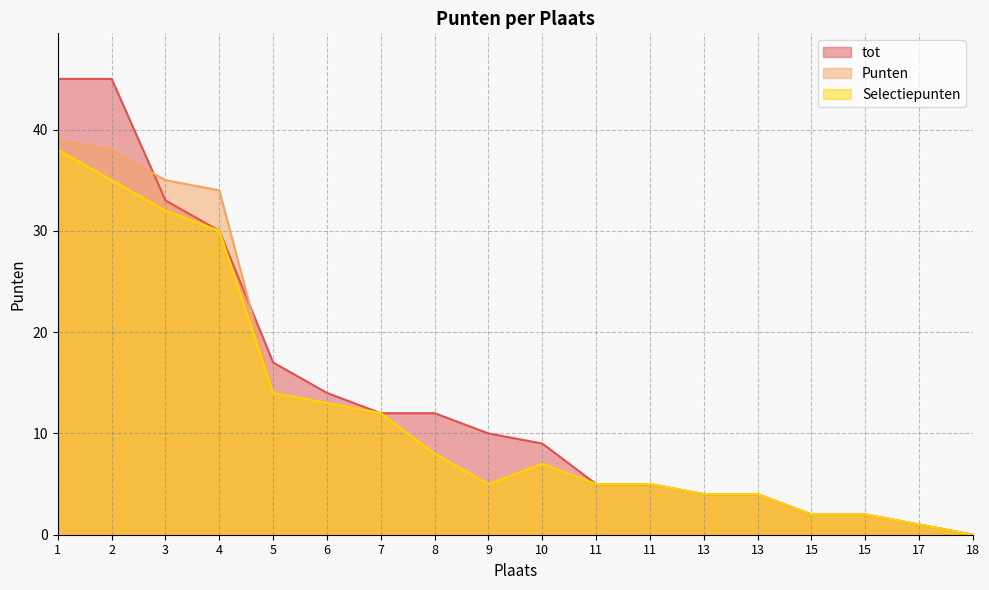

Between which two adjacent categories do Punten and tot first intersect?

2 and 3